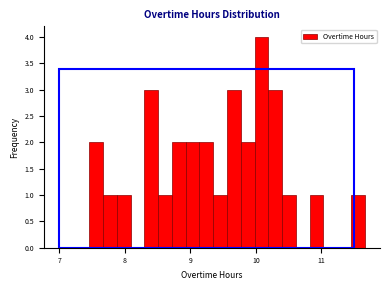

Read against the x-axis, roughly where is the centre of the tallest bar?

10.1